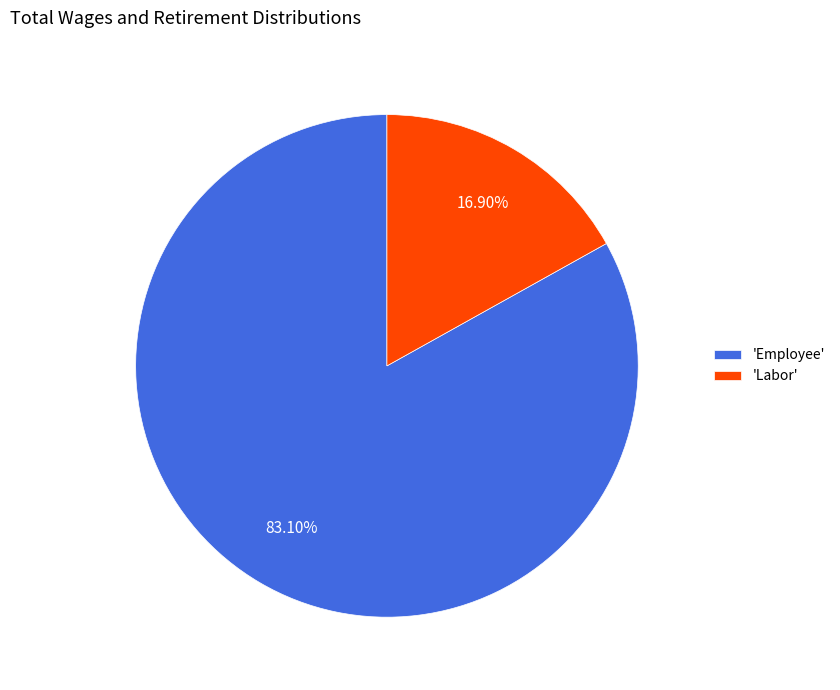

Which slice is the smallest?

'Labor'